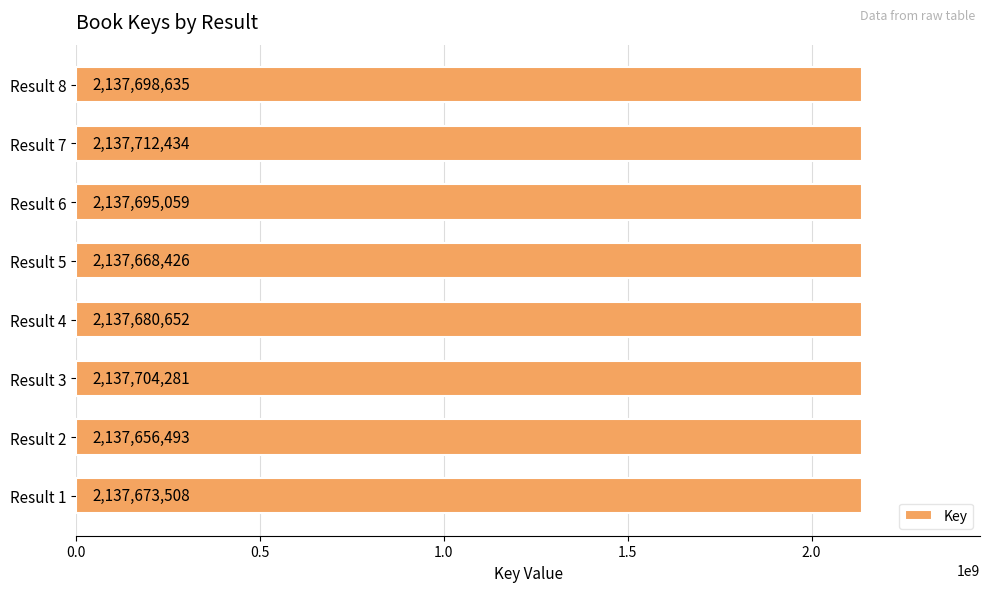

What is the average value?

2137686186